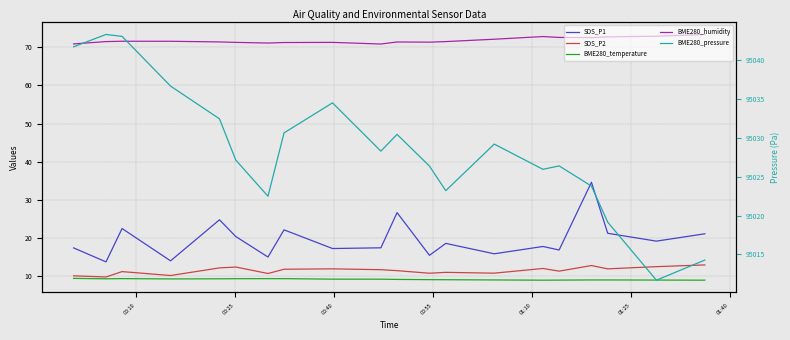

What is the maximum value shown in the chart?

95043.3